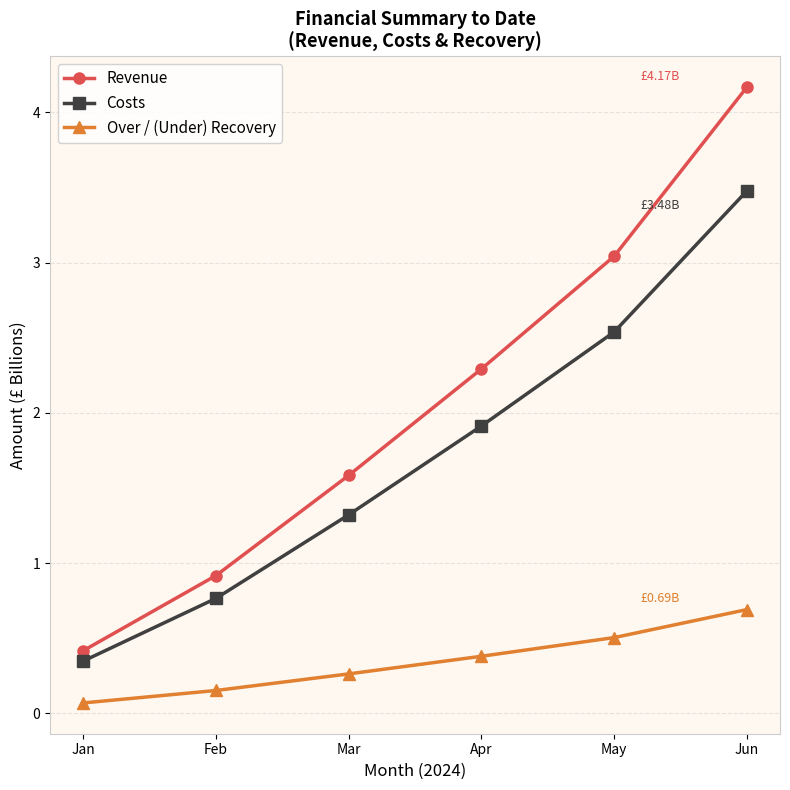

At how many categories does at least one series exceed 2?

3